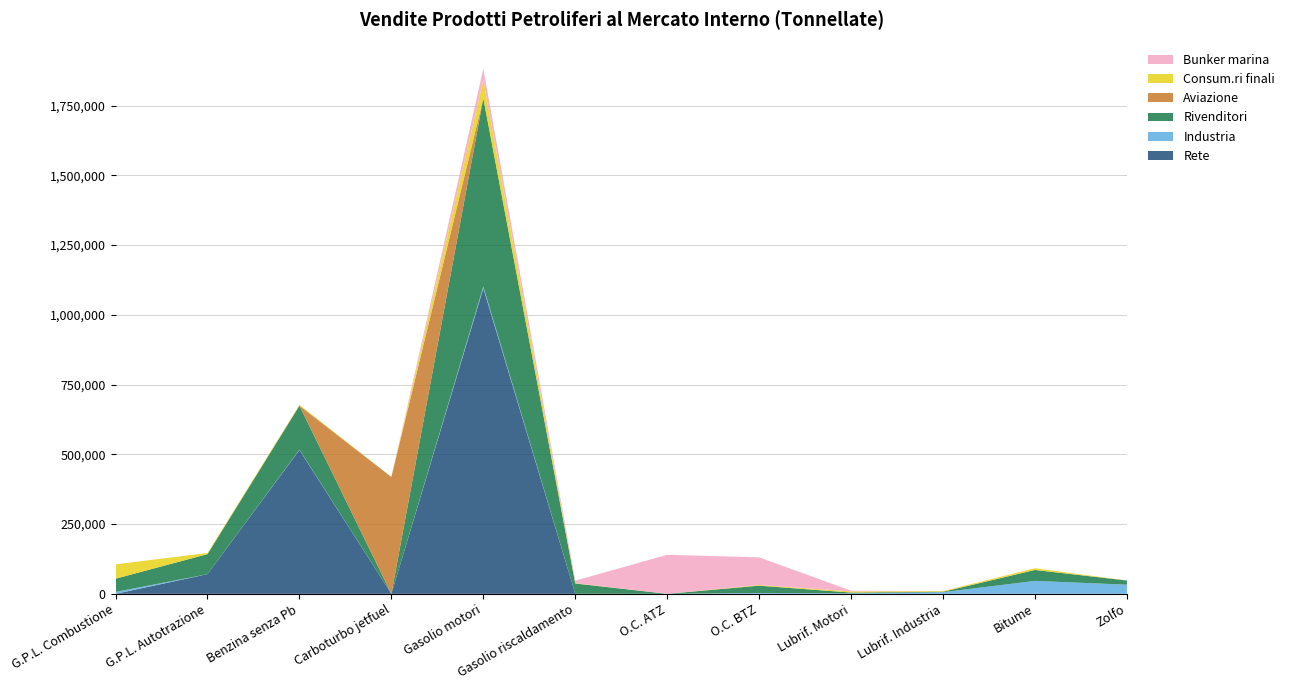

Reading left to right, list all the values displayed in this chart.

Rete: 0	70471	515556	0	1095078	0	0	0	106	1	0	0
Industria: 6843	0	1229	0	6180	214	0	2827	1453	5943	46345	32809
Rivenditori: 47342	71925	157584	0	674528	36815	26	26463	2987	1496	39206	14877
Aviazione: 0	0	0	418929	0	0	0	0	0	45	0	0
Consum.ri finali: 51572	4128	3130	0	65092	1265	0	2259	4165	2333	6296	0
Bunker marina: 0	0	0	0	40978	8948	139858	99153	2504	187	0	0